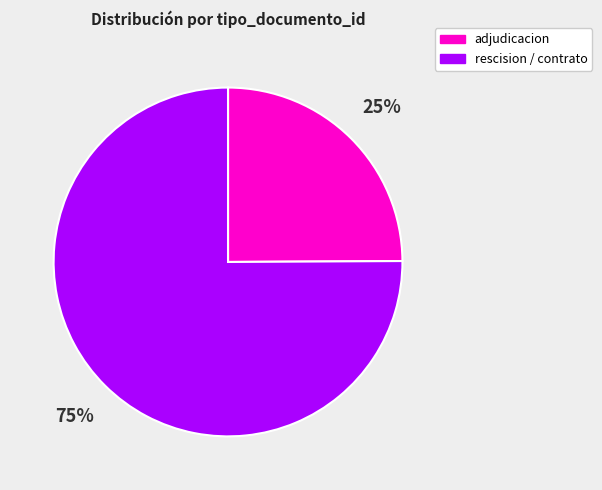

Is there a majority slice in this chart?

Yes